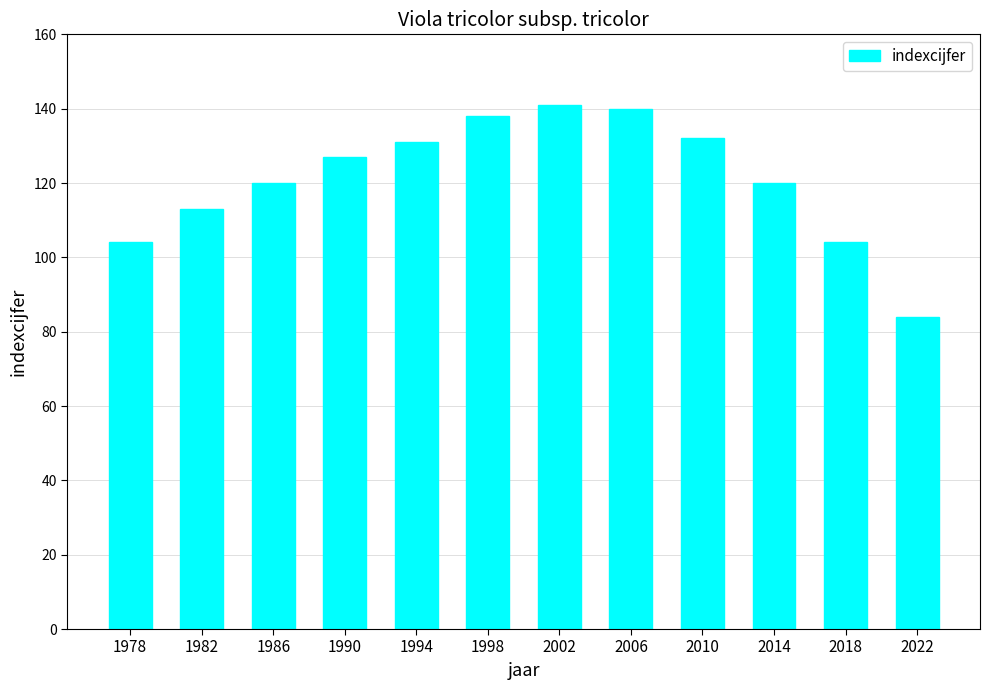

The chart shows a value of 113 at 1982. True or false?

True